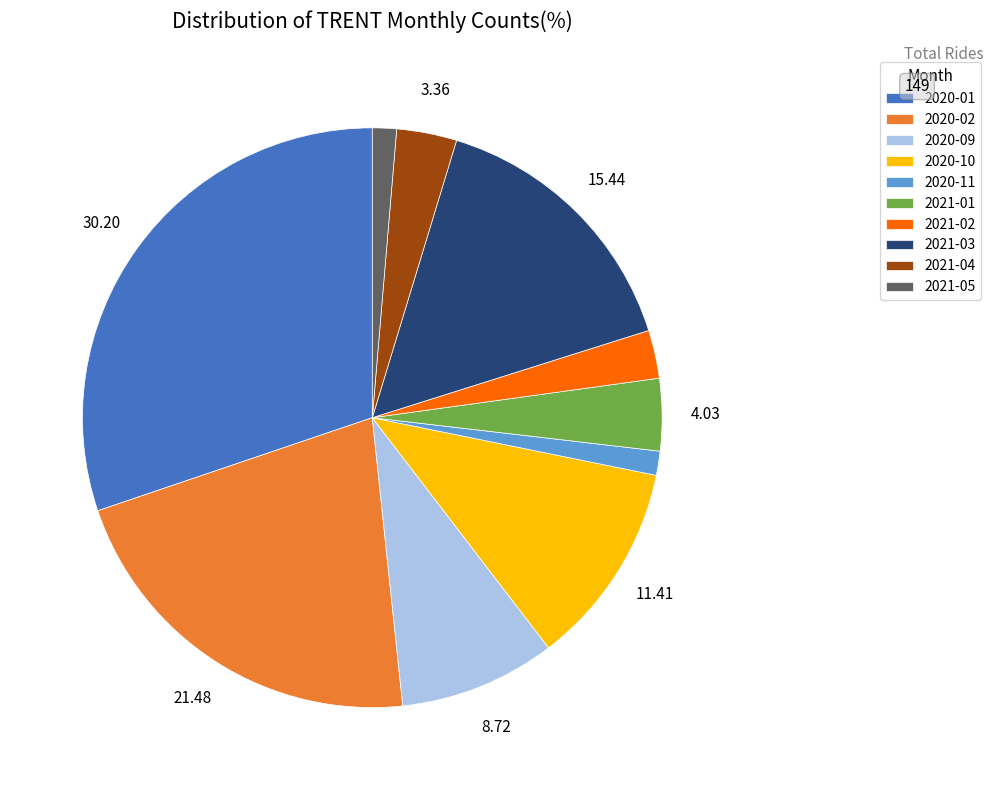

Is it true that 2021-01 is 13% of the pie?

False